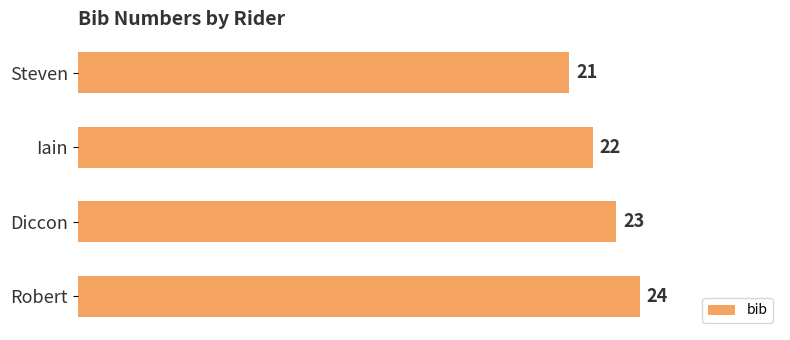

What is the difference between the maximum and second lowest values?

2